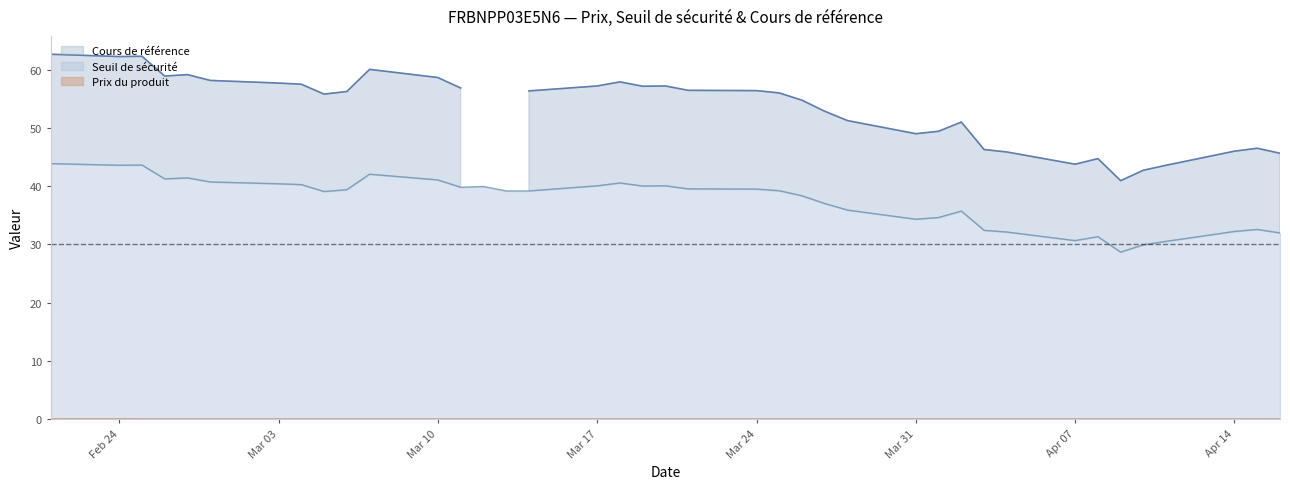

What value does the Cours de référence series have at 2025-03-25?

56.0